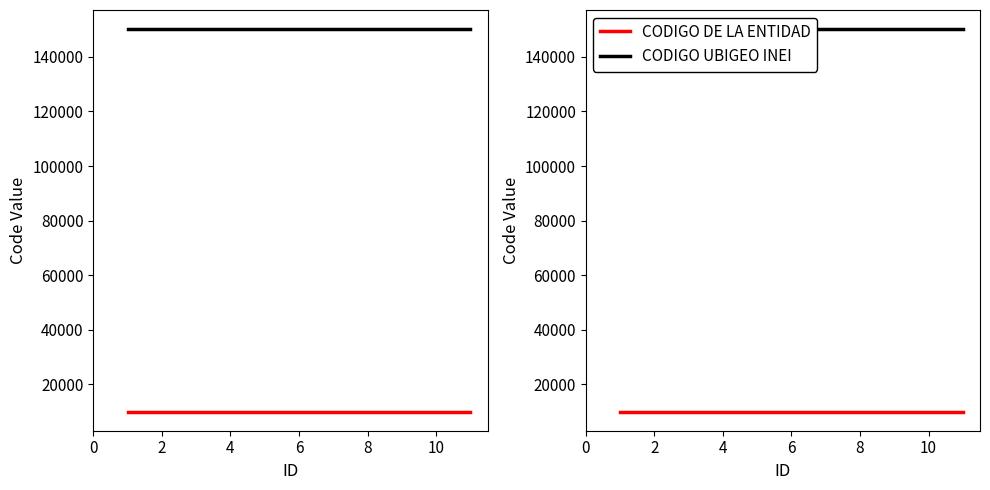

True or false: CODIGO UBIGEO INEI and CODIGO DE LA ENTIDAD intersect in this chart.

False